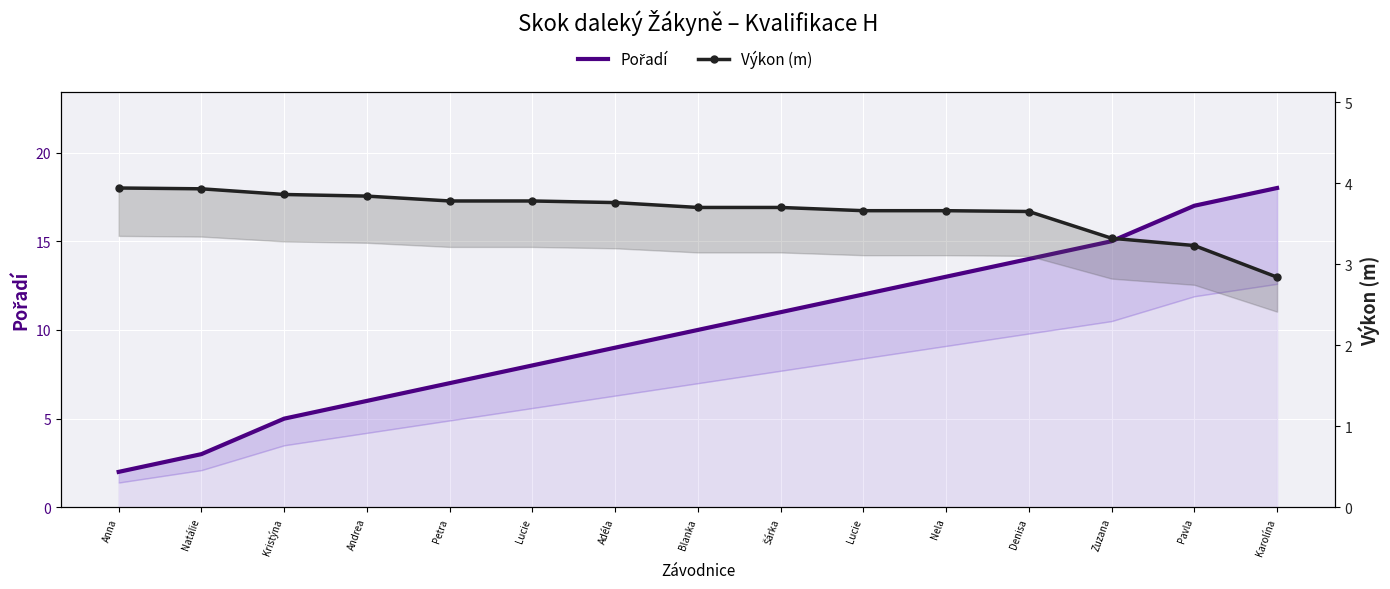

At how many categories does at least one series exceed 4?

13